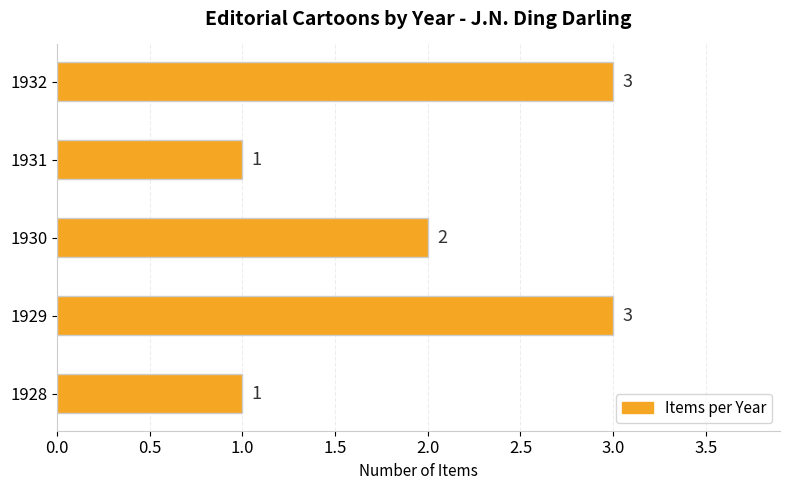

Count the values in the range 1 to 3.

5